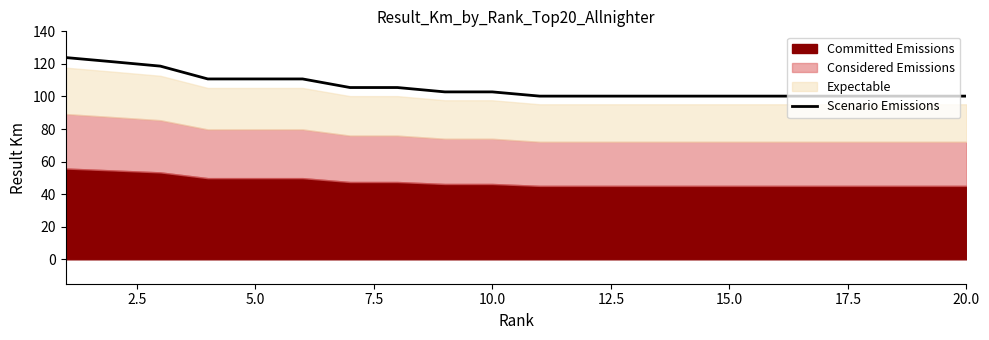

Is it true that Scenario Emissions equals 100.2 at 20.0?

True